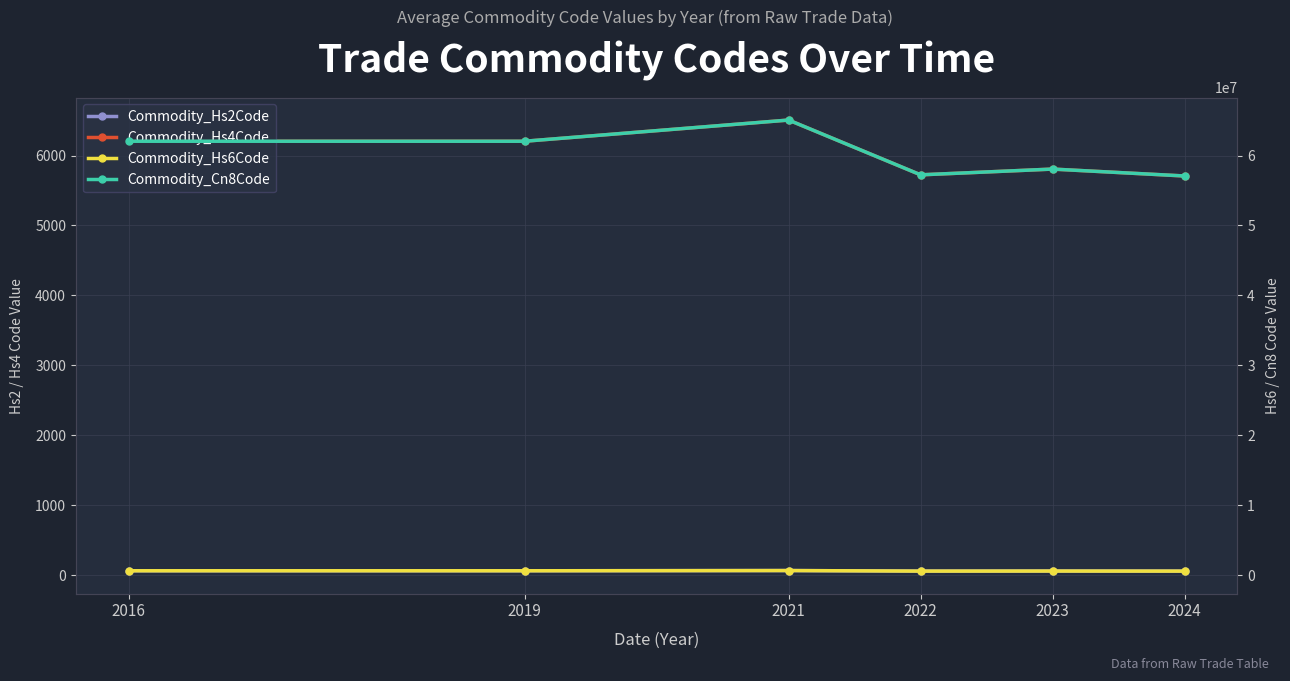

What is the minimum value for Commodity_Hs6Code?

570761.0